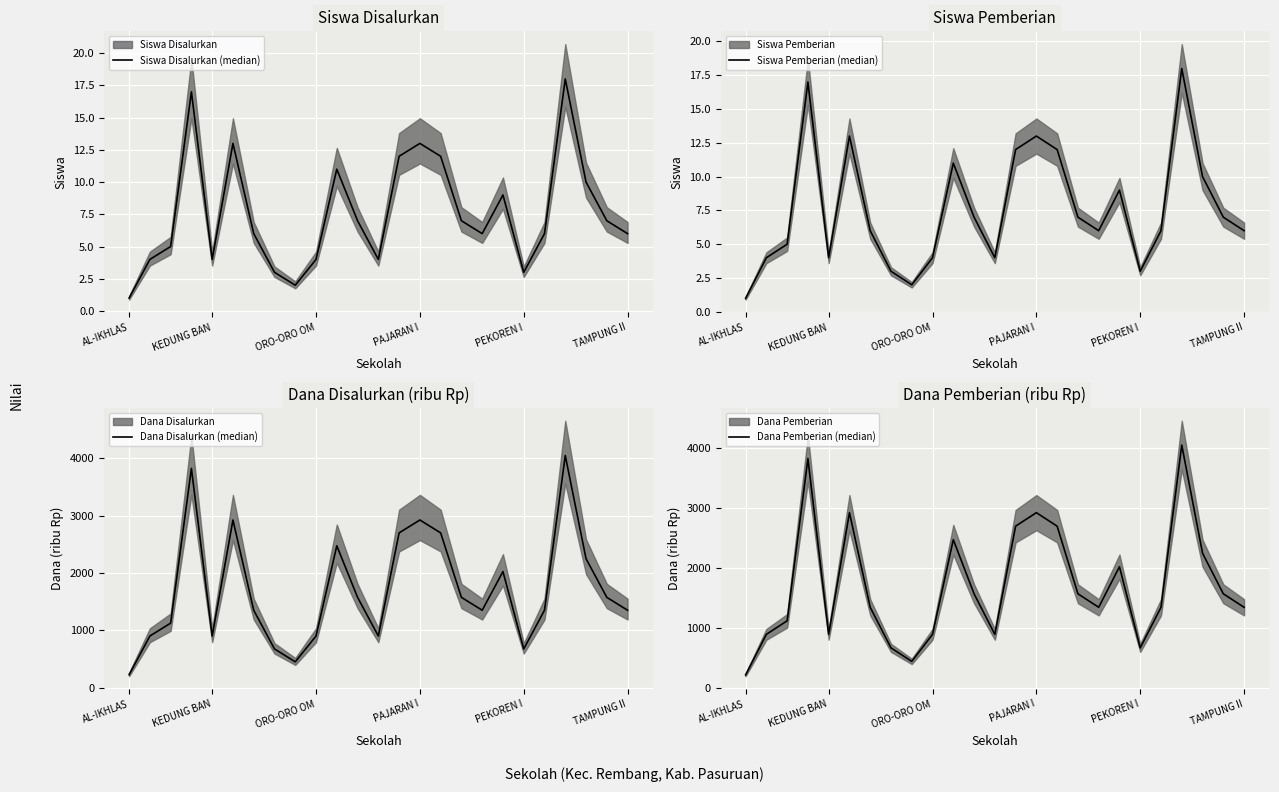

At which category does Dana Disalurkan (median) reach its first local valley?

KEDUNG BAN